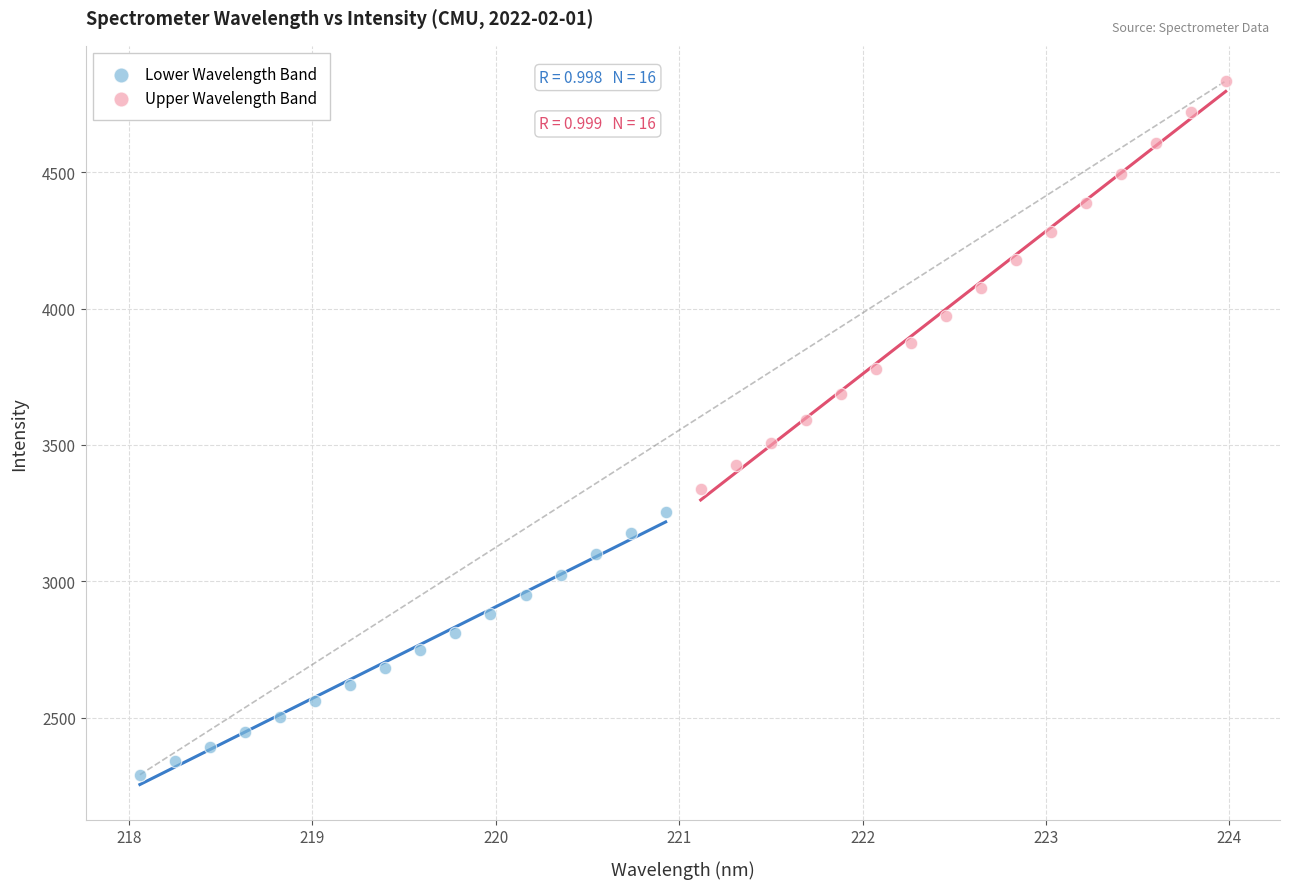

Which series reaches the minimum Y coordinate?

Lower Wavelength Band